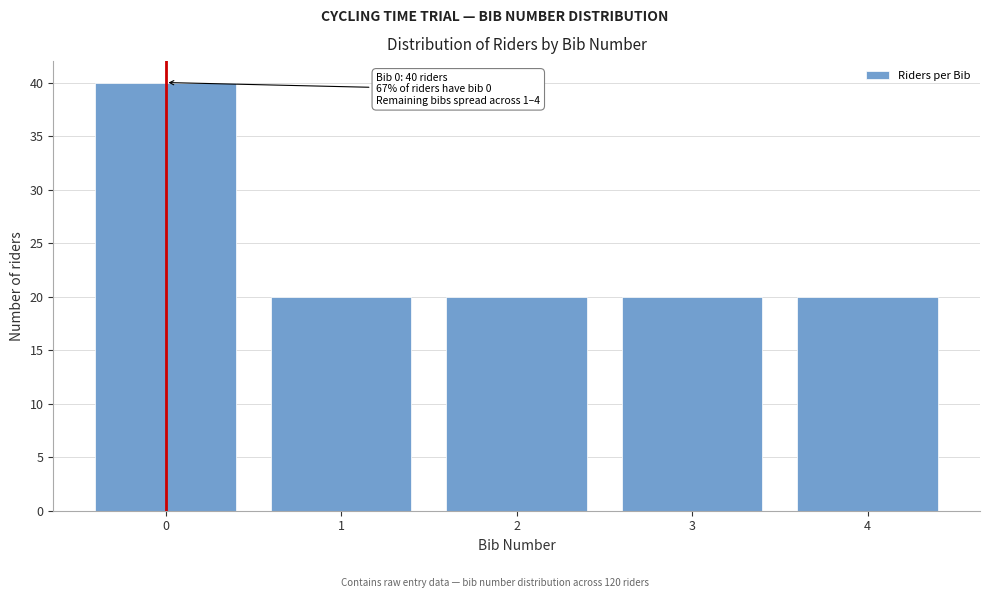

Reading left to right, what are all the values shown in this chart?

0=40	1=20	2=20	3=20	4=20